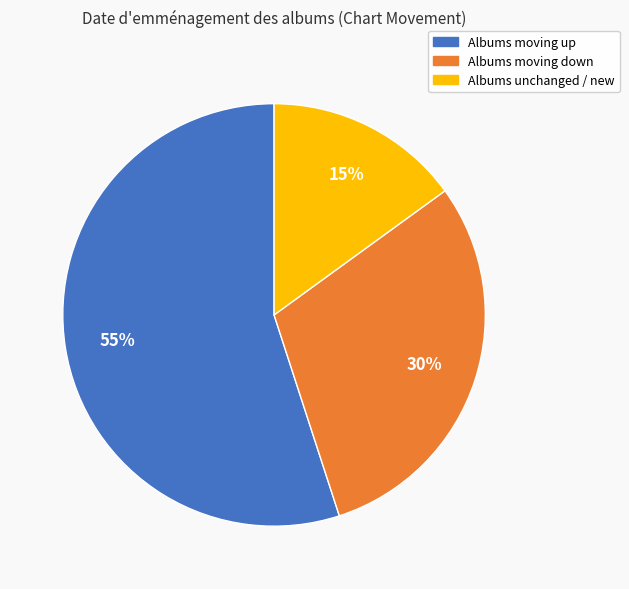

Does any single category account for the majority?

Yes